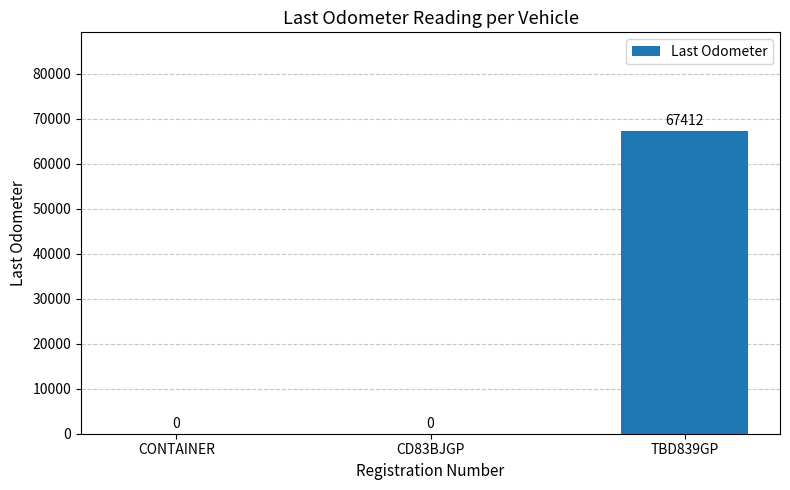

Is it true that the value at TBD839GP is 67412?

True